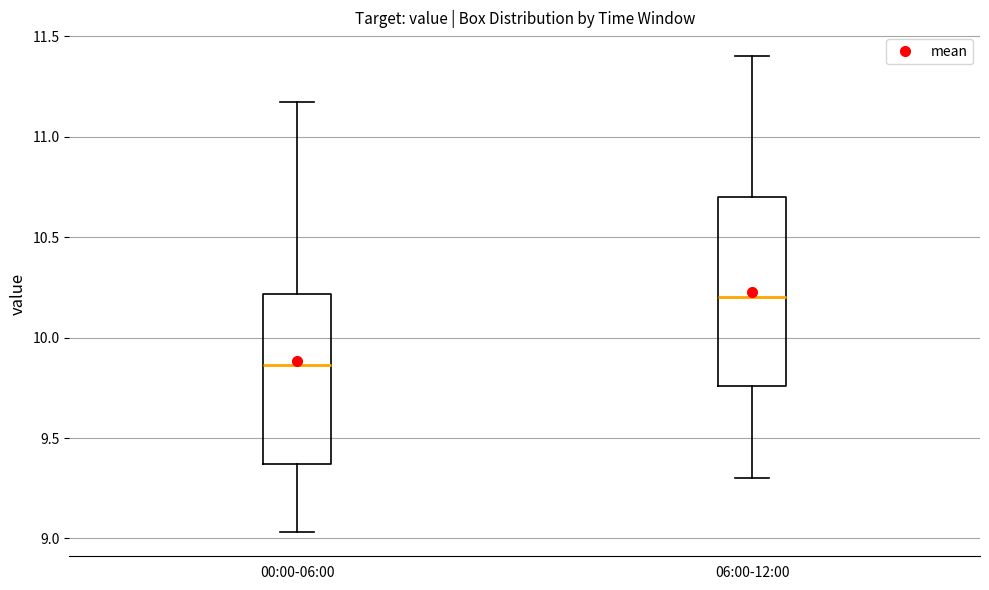

Which box has the lowest median line?

00:00-06:00